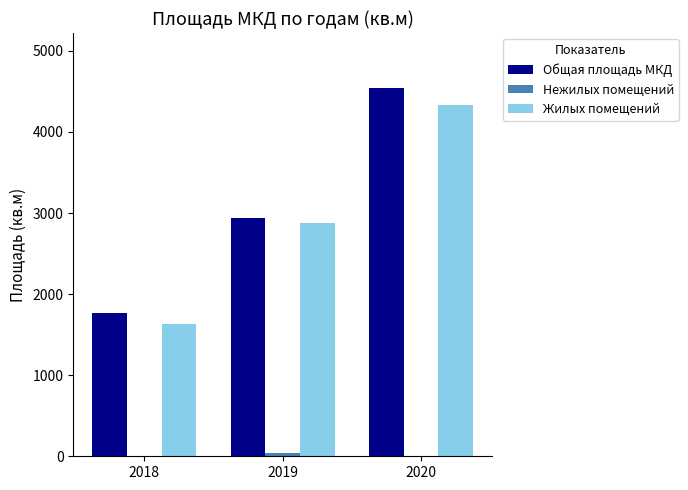

The value of Жилых помещений at 2020 is 2350.0. True or false?

False